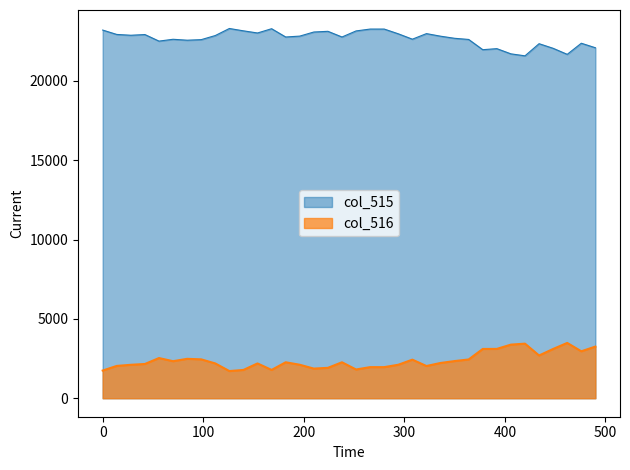

Rank the series by their maximum value, from lowest to highest.

col_516, col_515